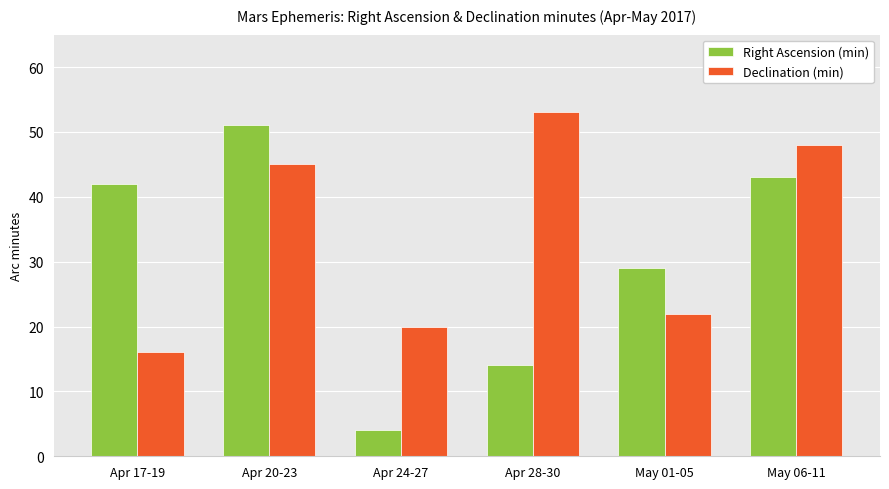

What position from the right is Apr 24-27?

4